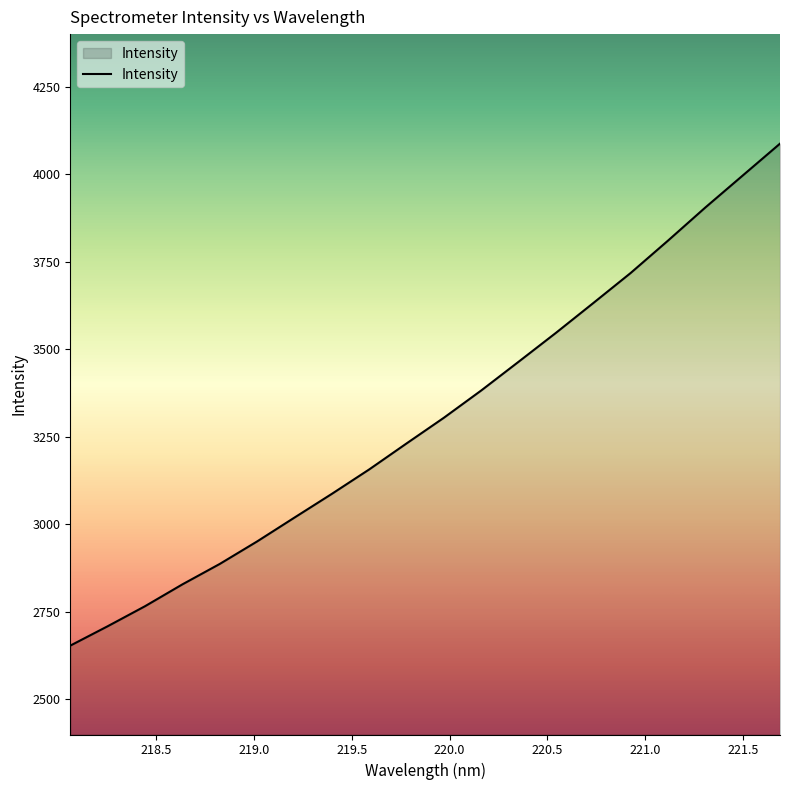

What is the difference between the maximum and minimum values?

1433.4